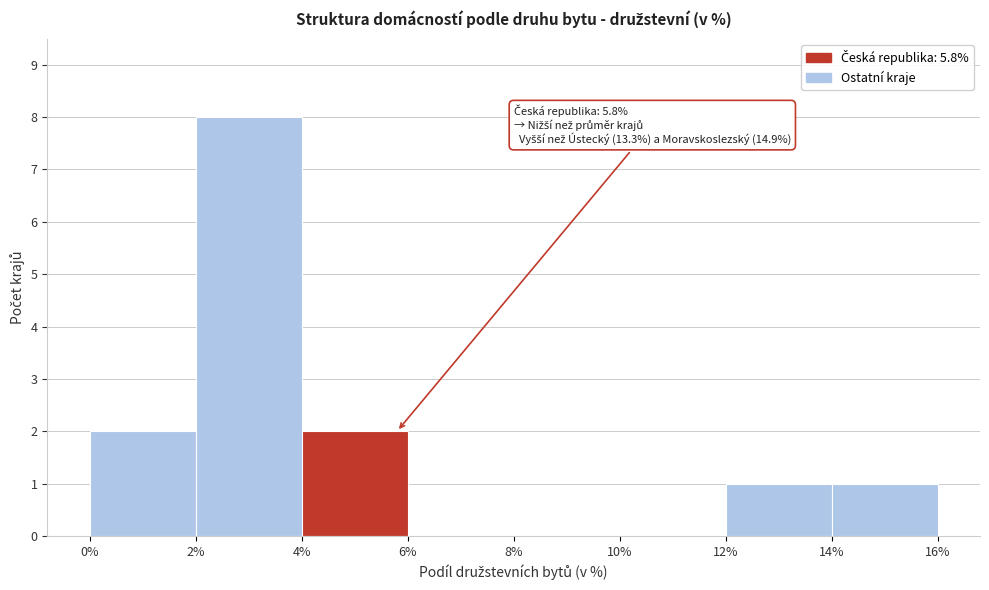

Over which range of the x-axis is the bar tallest?

2% to 4%